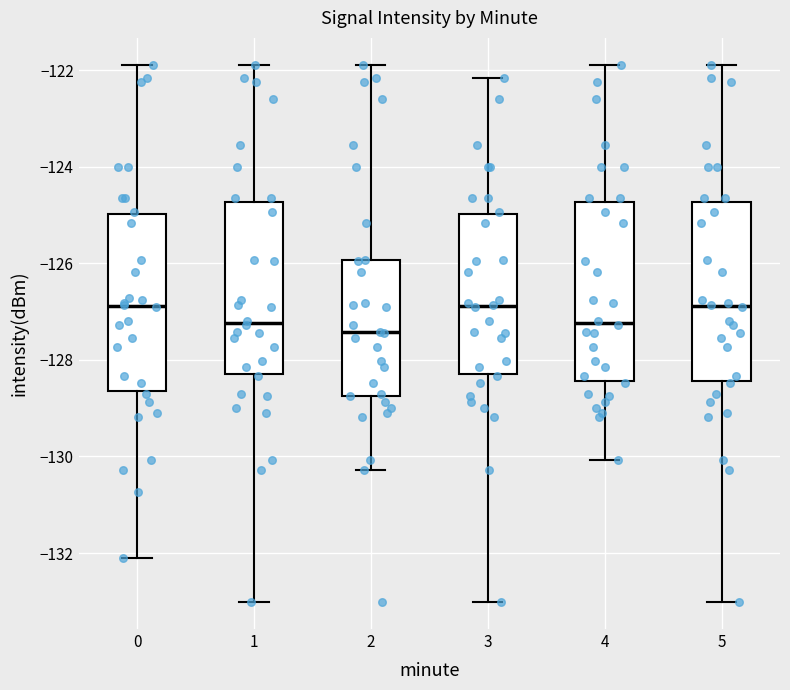

Reading left to right, read every box against the y-axis: the position of its median line, the range the box covers, and the ends of its whiskers. The values are not printed on the chart, so give them approximately, as read against the axis.

0: median -126.8, box -128.6 to -125.0, whiskers -132.0 to -121.8
1: median -127.2, box -128.2 to -124.8, whiskers -133.0 to -121.8
2: median -127.4, box -128.8 to -126.0, whiskers -130.2 to -121.8
3: median -126.8, box -128.2 to -125.0, whiskers -133.0 to -122.2
4: median -127.2, box -128.4 to -124.8, whiskers -130.0 to -121.8
5: median -126.8, box -128.4 to -124.8, whiskers -133.0 to -121.8